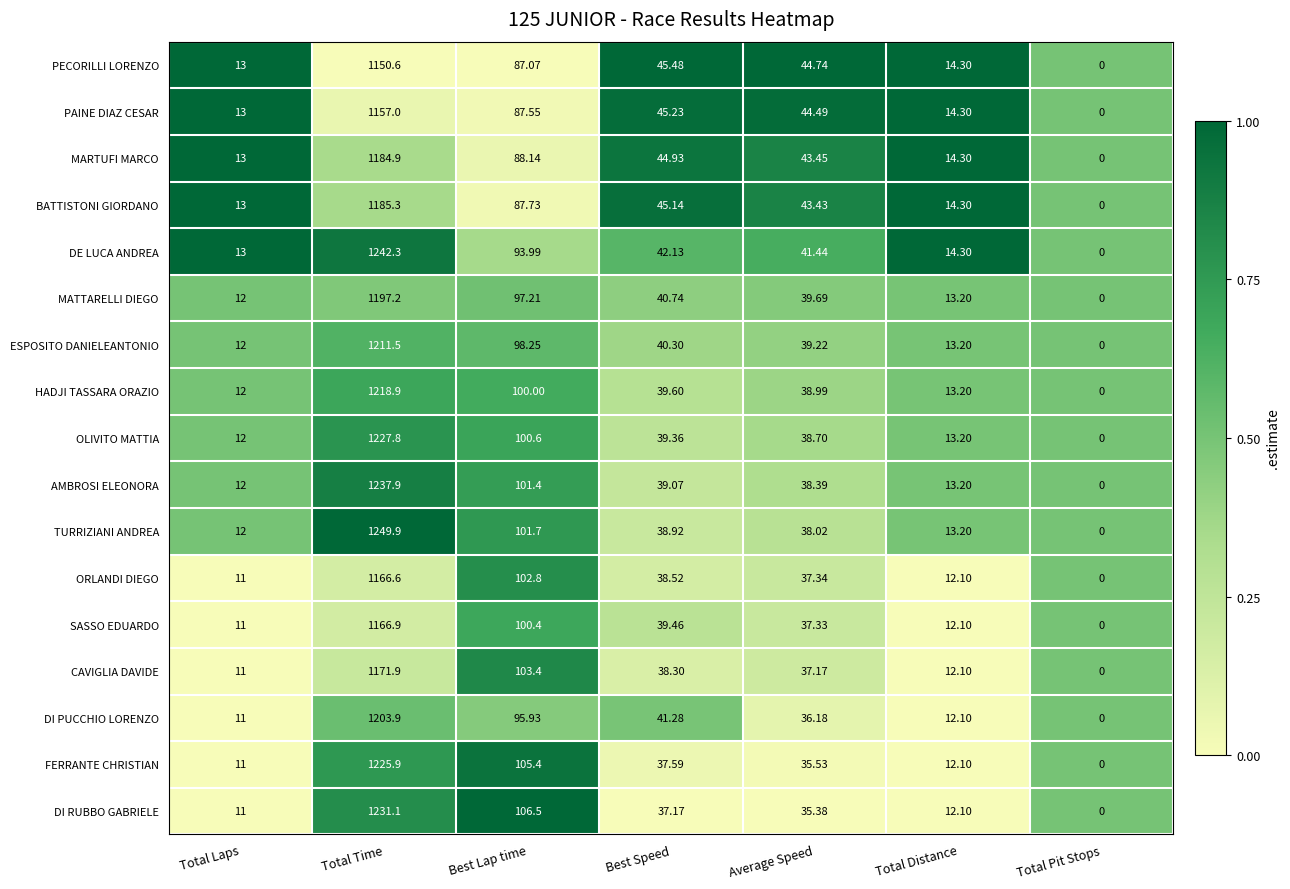

Where is HADJI TASSARA ORAZIO nearest to the value 609?

Best Lap time